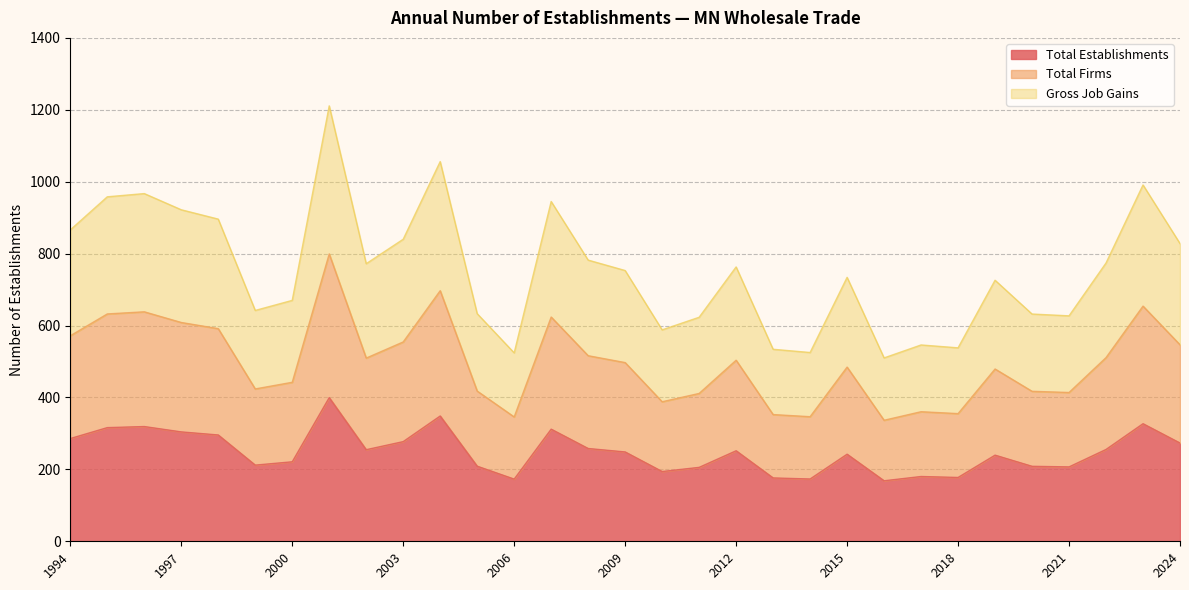

True or false: Total Firms and Gross Job Gains intersect in this chart.

False